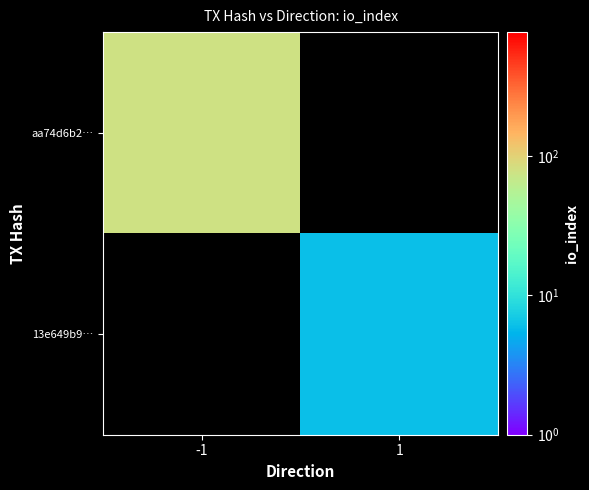

Between 1 and -1, which is larger?

-1